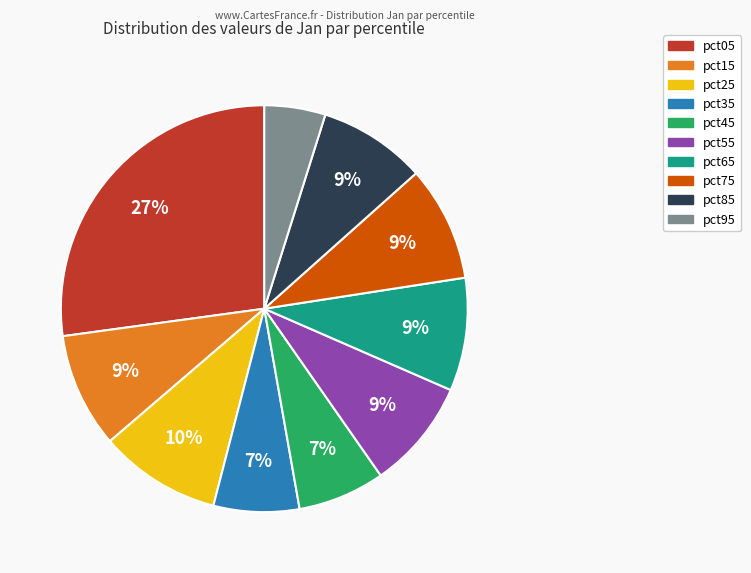

To the nearest percent, what portion does pct65 represent?

9%